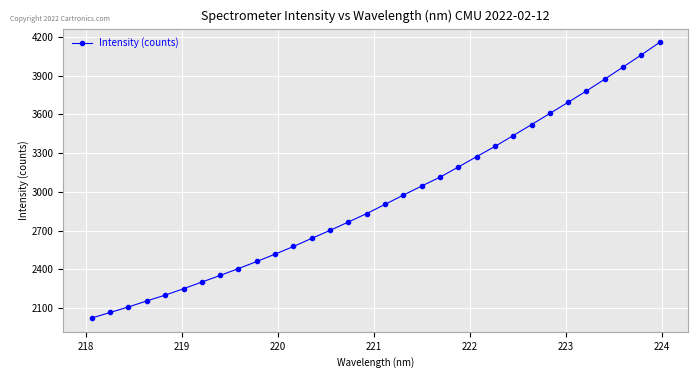

True or false: the data has more than 2 interior local peaks.

False